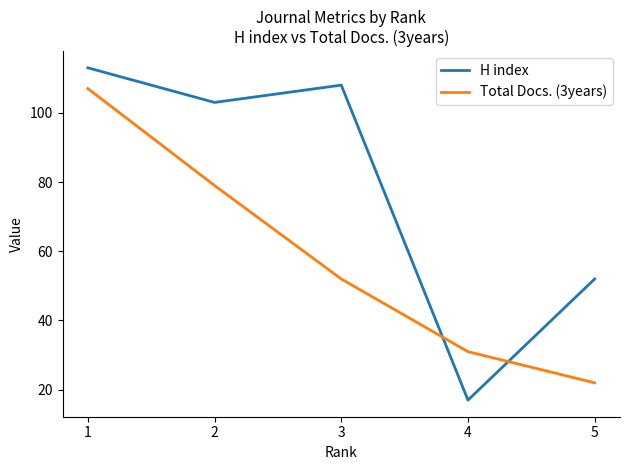

True or false: Total Docs. (3years) and H index intersect in this chart.

True